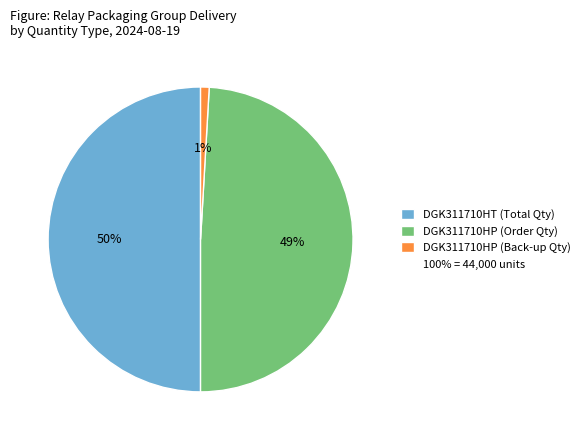

To the nearest percent, what is the average slice percentage?

33%